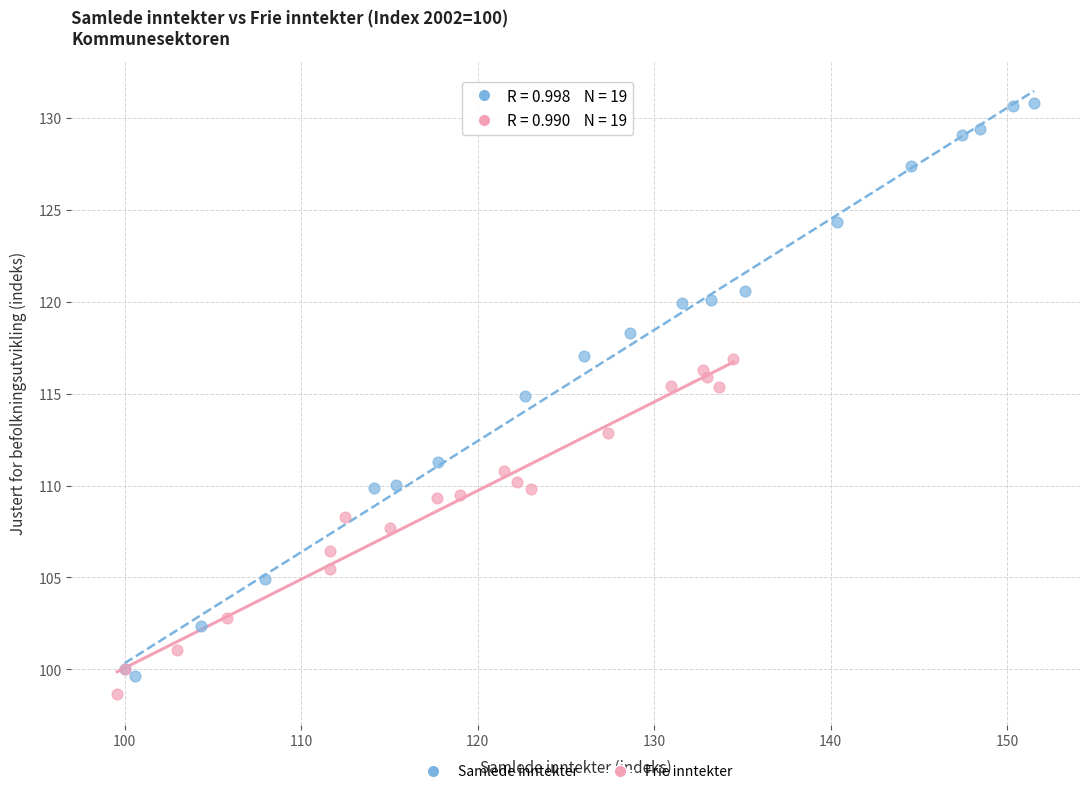

Which series has the largest Y range (max minus min)?

Samlede inntekter